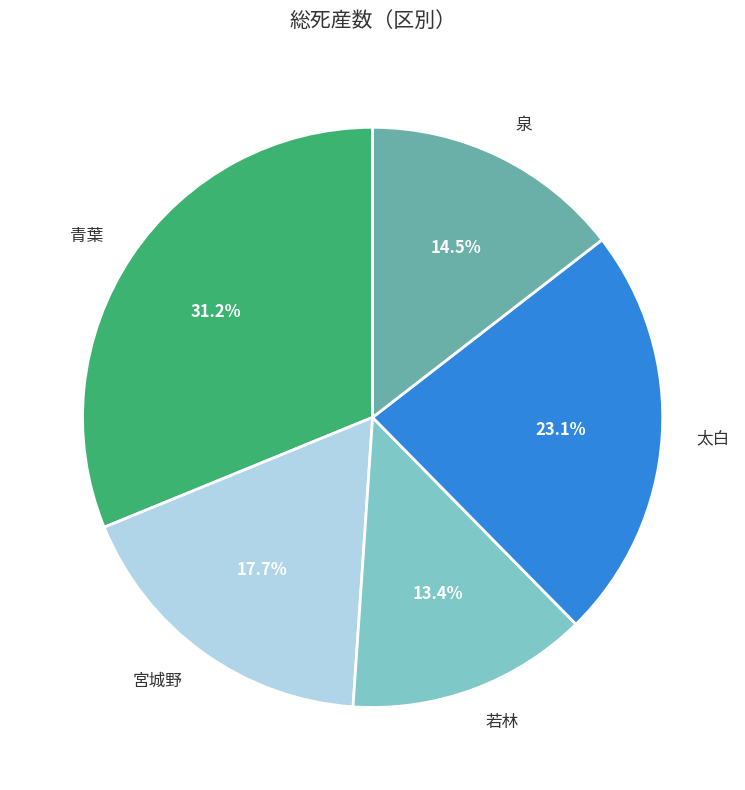

Is 若林 the majority of the pie?

No